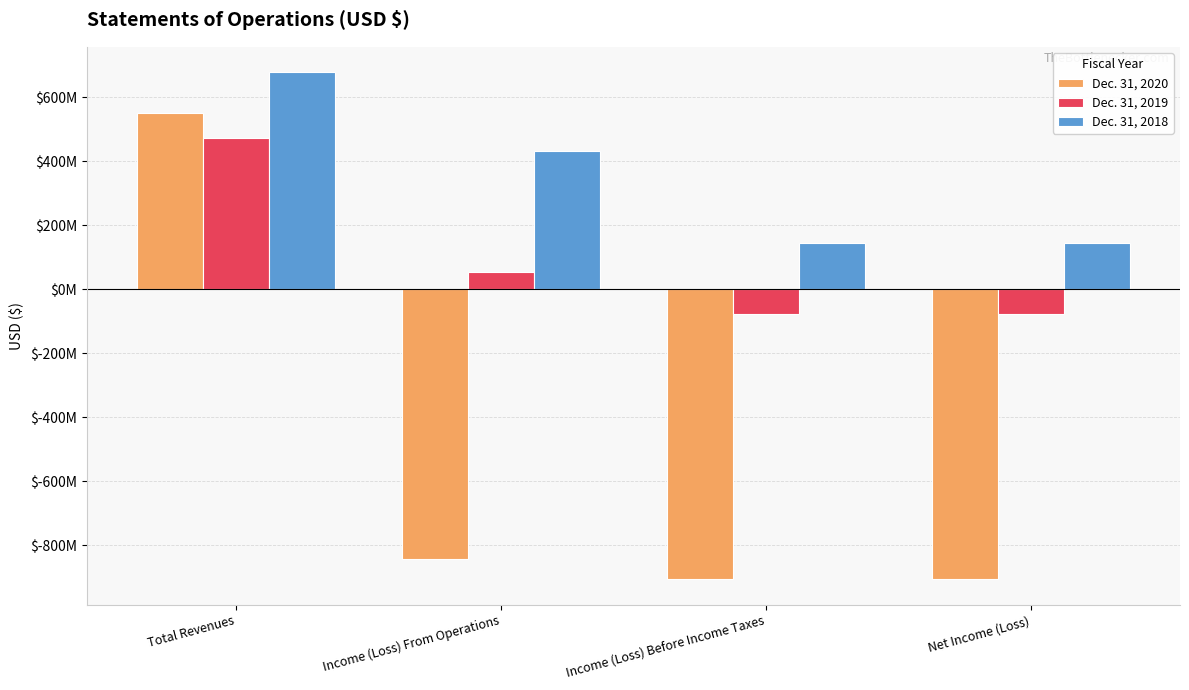

Which series has the largest range (max minus min)?

Dec. 31, 2020